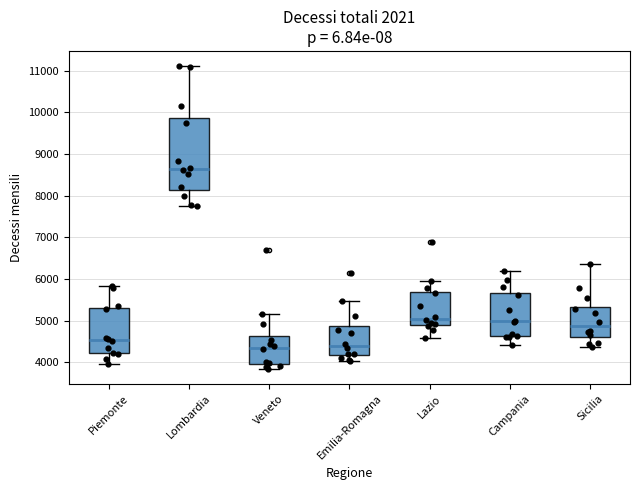

Which box's median line is the highest?

Lombardia